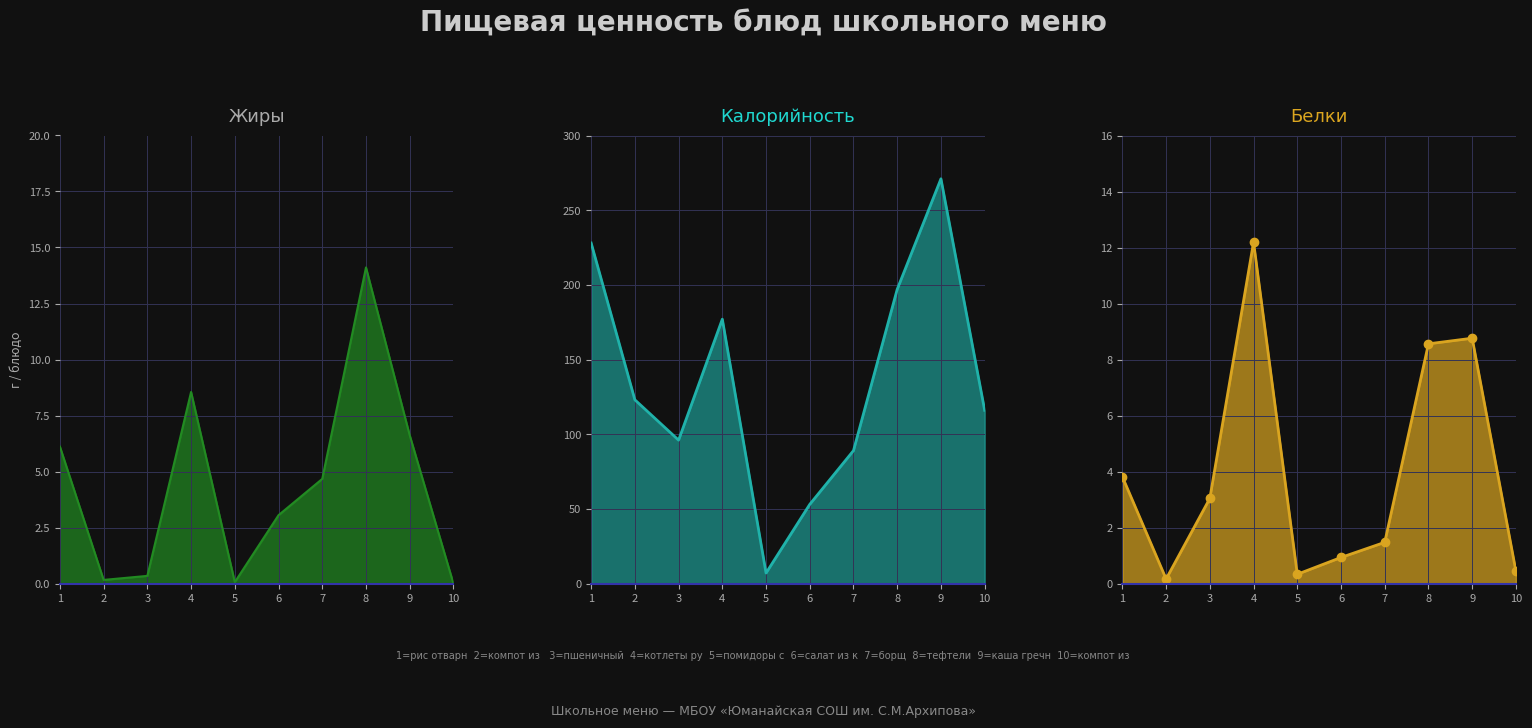

True or false: Белки and Калорийность cross at least once.

False